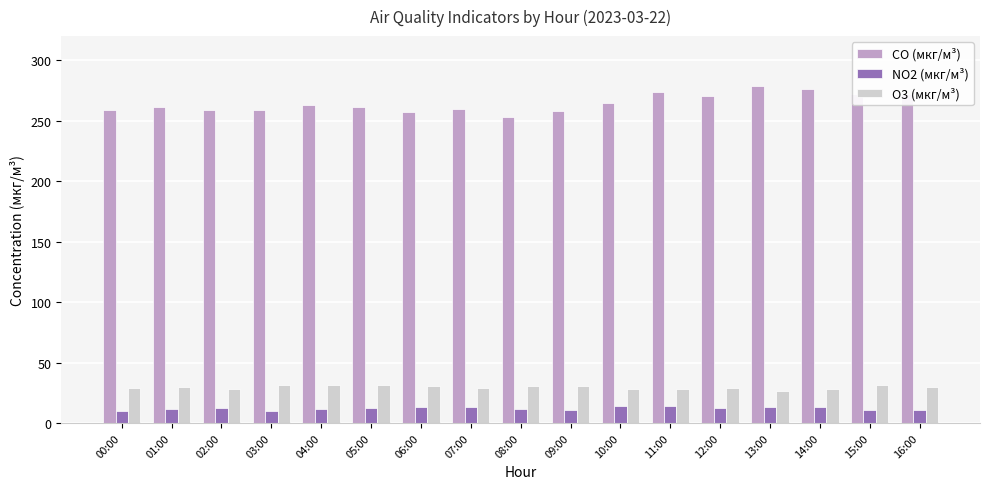

What is the sum of all O3 (мкг/м³) values?

504.0